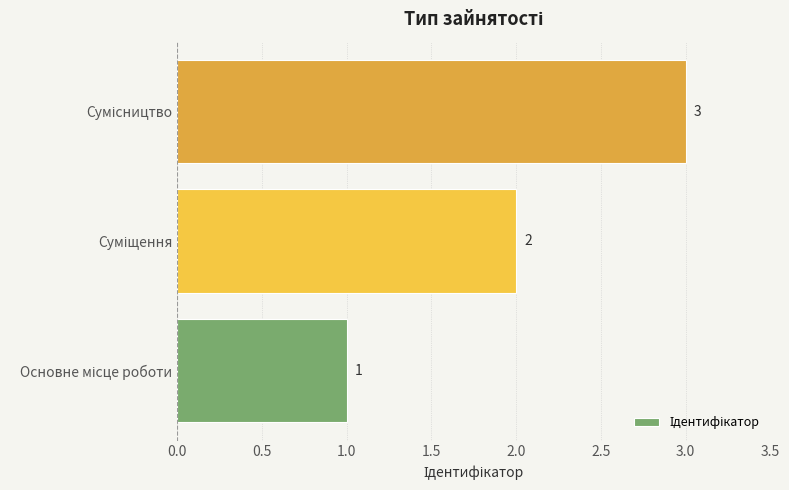

How many data points are less than 2?

1